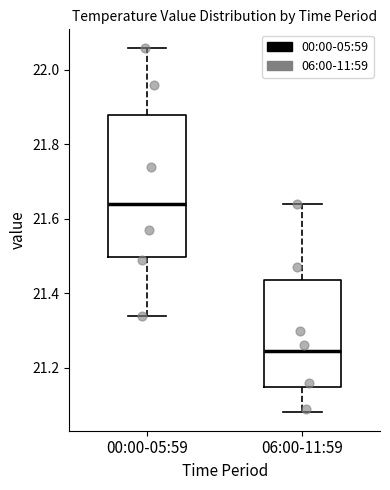

Reading left to right, read every box against the y-axis: the position of its median line, the range the box covers, and the ends of its whiskers. The values are not printed on the chart, so give them approximately, as read against the axis.

00:00-05:59: median 21.64, box 21.50 to 21.88, whiskers 21.34 to 22.06
06:00-11:59: median 21.24, box 21.14 to 21.44, whiskers 21.08 to 21.64